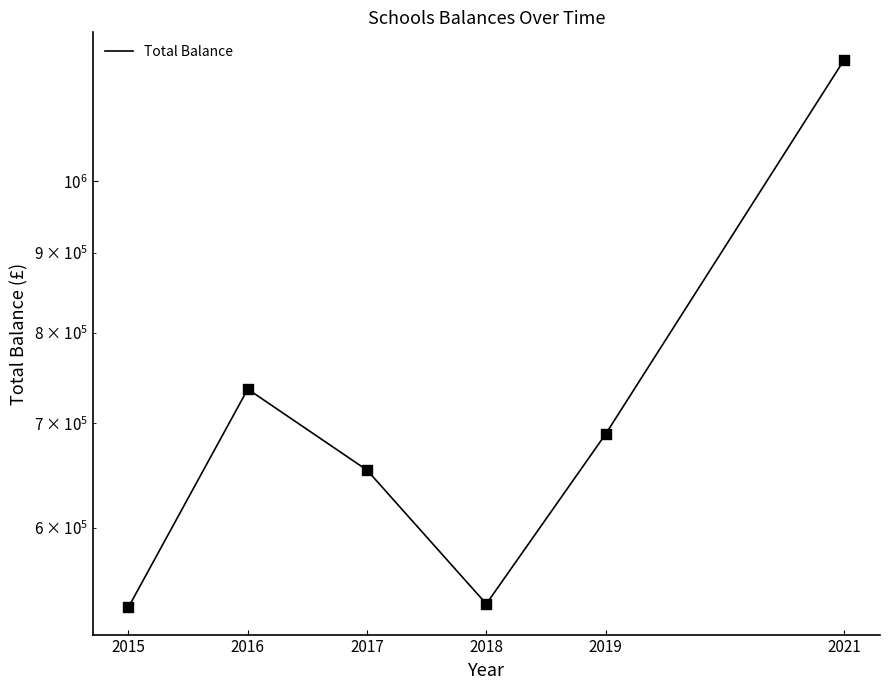

Between 2017 and 2019, which is larger?

2019